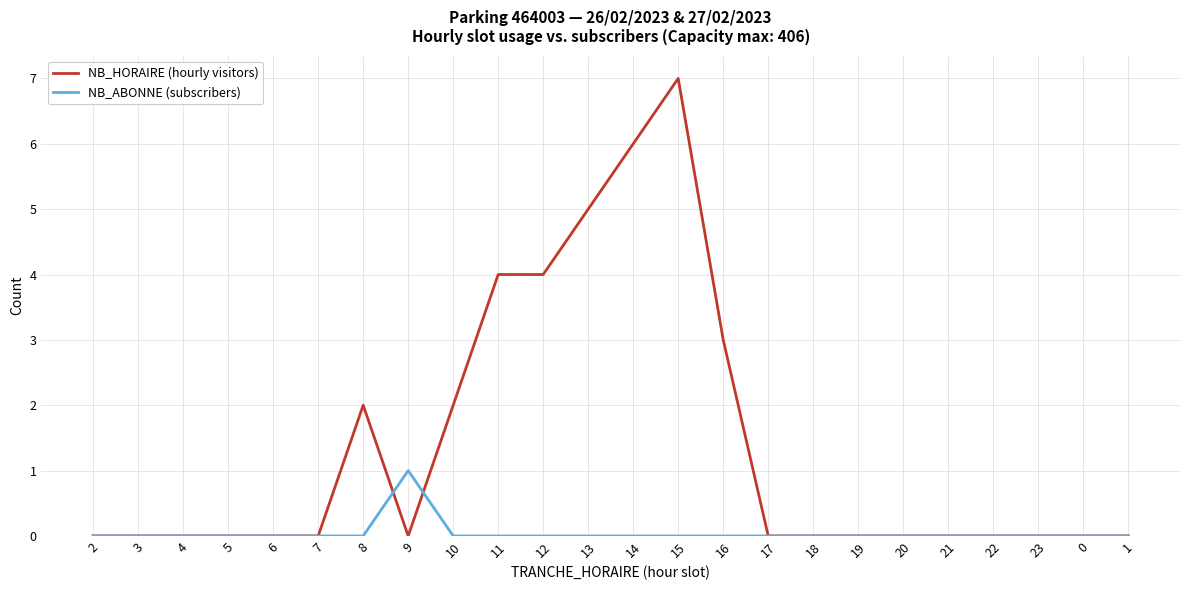

Which series has the largest total across all categories?

NB_HORAIRE (hourly visitors)